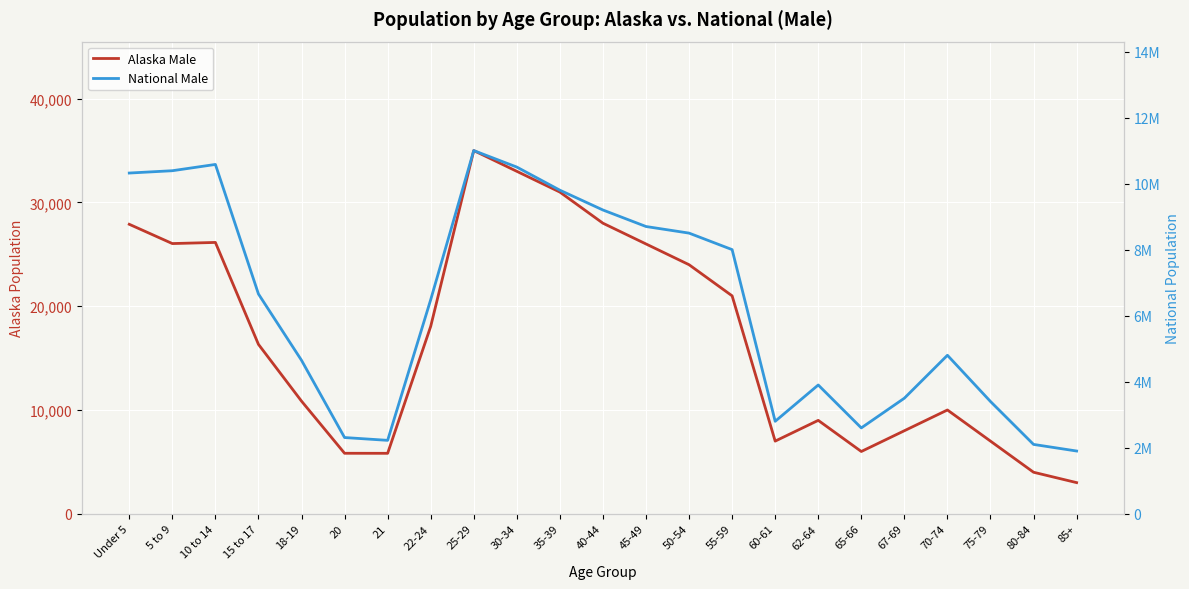

What is the minimum value for Alaska Male?

3000